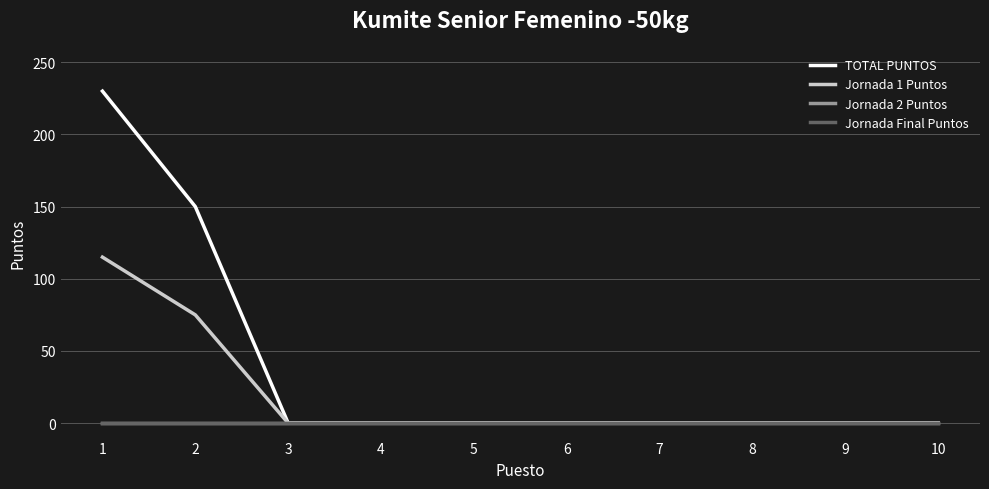

Rank the series at 8 from lowest to highest value.

TOTAL PUNTOS, Jornada 1 Puntos, Jornada 2 Puntos, Jornada Final Puntos